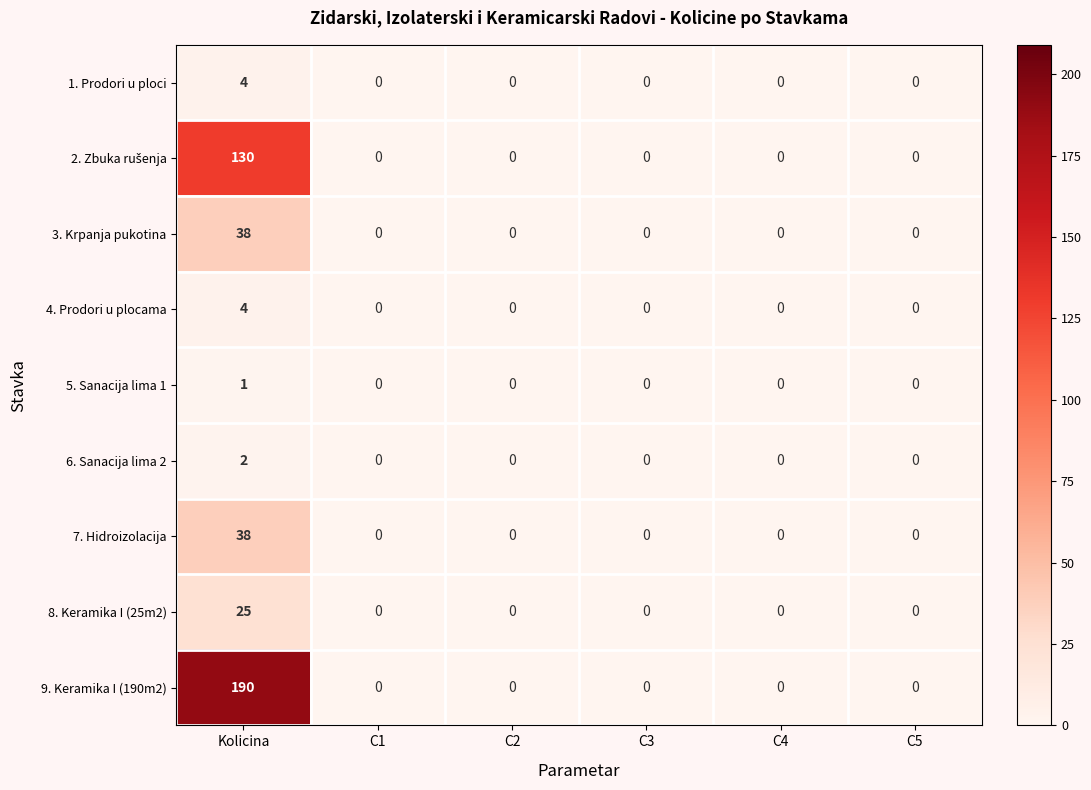

True or false: 8. Keramika I (25m2) has a value of 17 at C1.

False